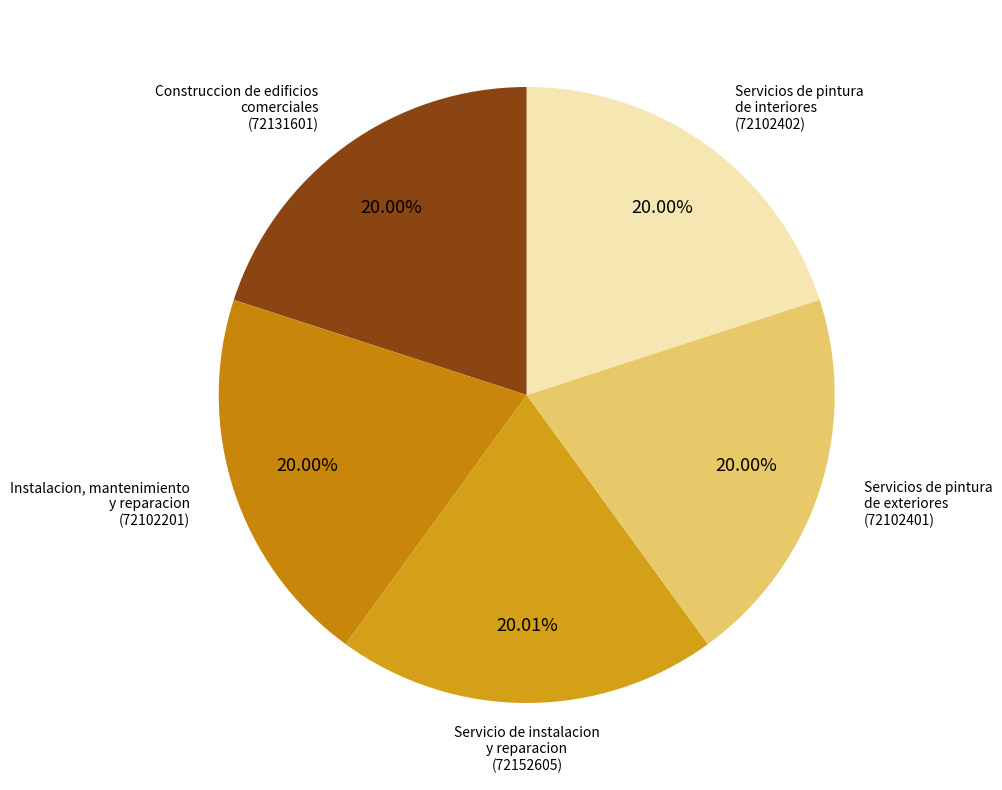

True or false: Servicios de pintura de interiores accounts for 13% of the total.

False